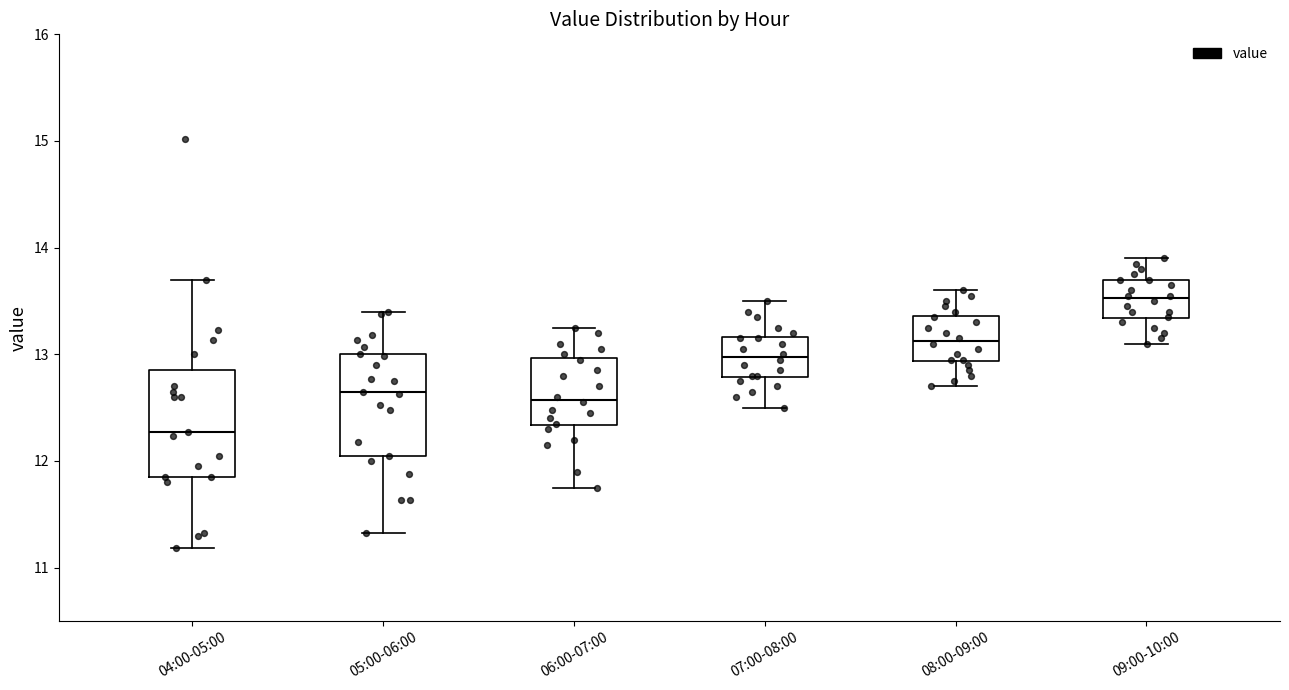

Where is the lower edge of the box for 08:00-09:00 on the y-axis? The values are not printed on the chart, so give them approximately, as read against the axis.

12.9